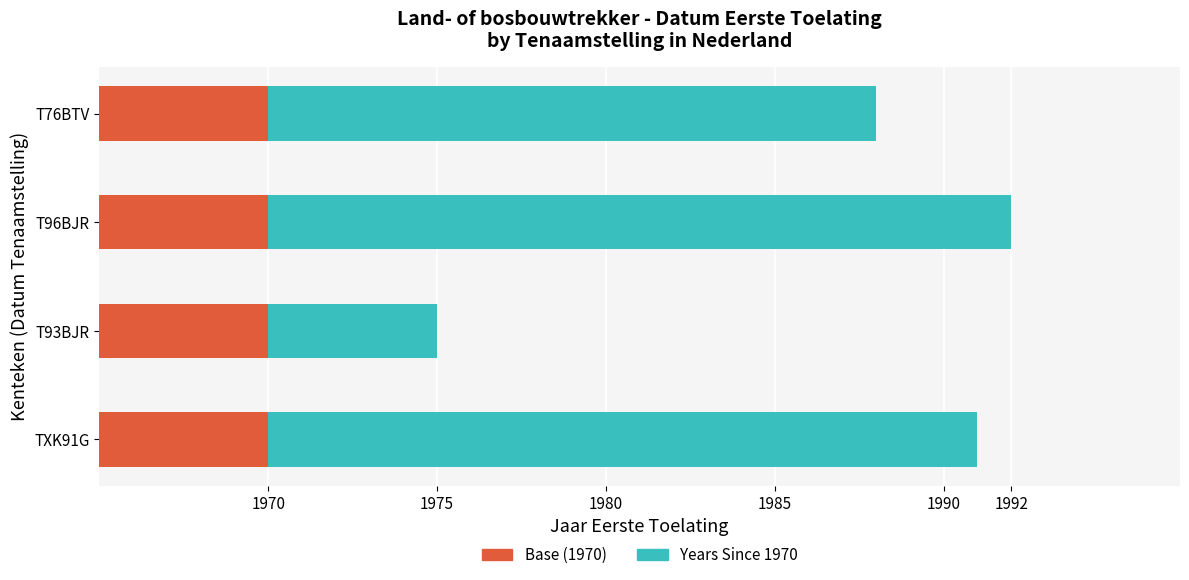

Which has a higher value, 1985 or 1980?

1985